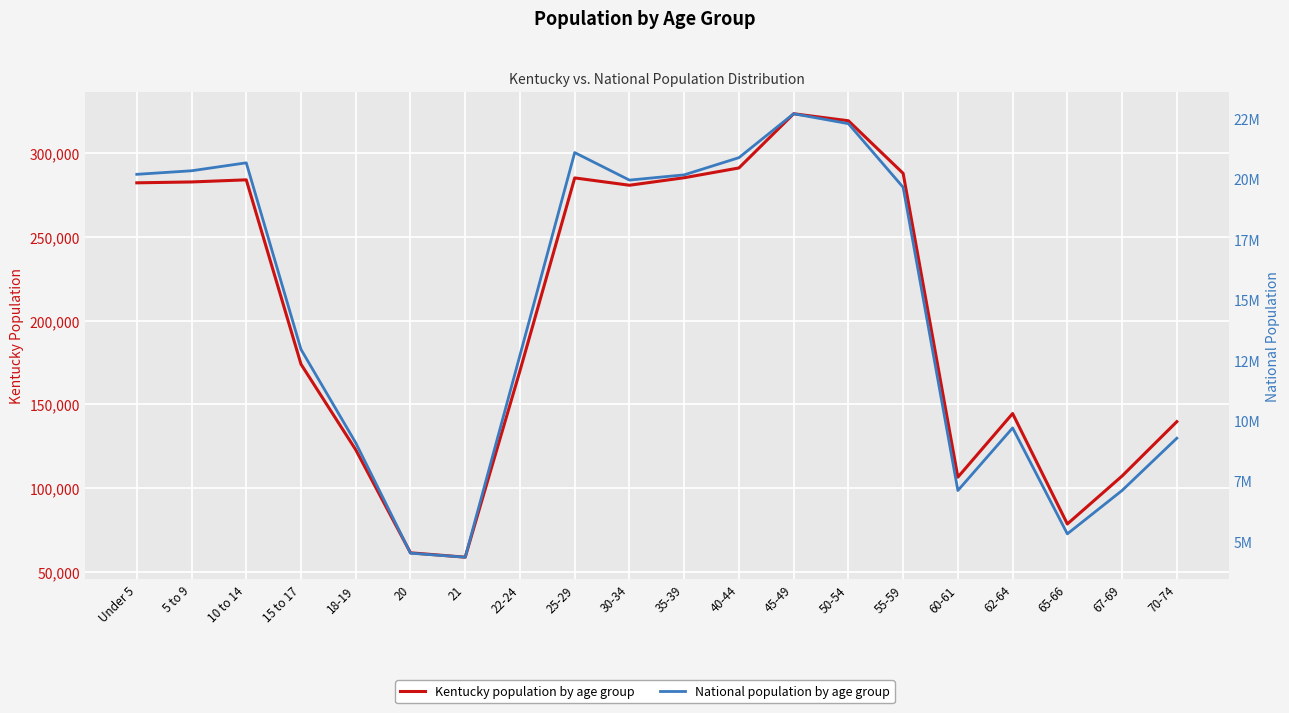

True or false: National has a value of 9278166 at 70-74.

True